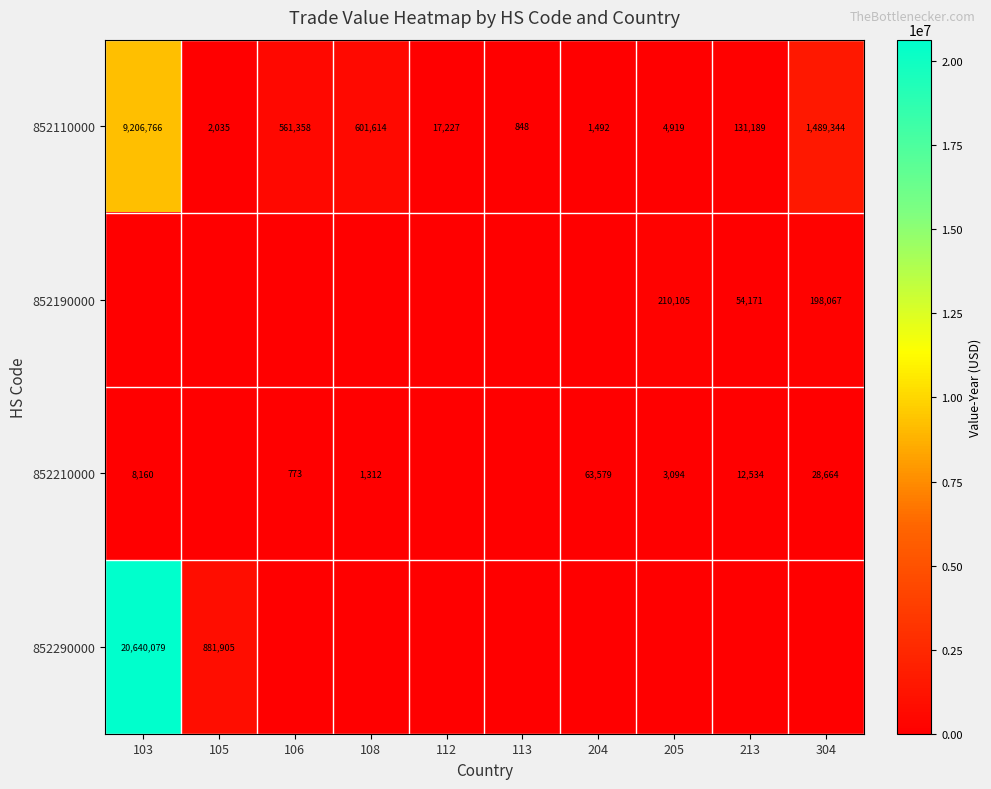

Is the value of 852210000 at 213 greater than the value of 852110000 at 106?

No